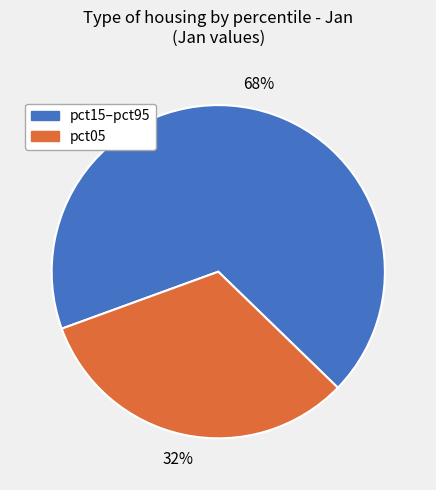

How many slices are in this pie chart?

2